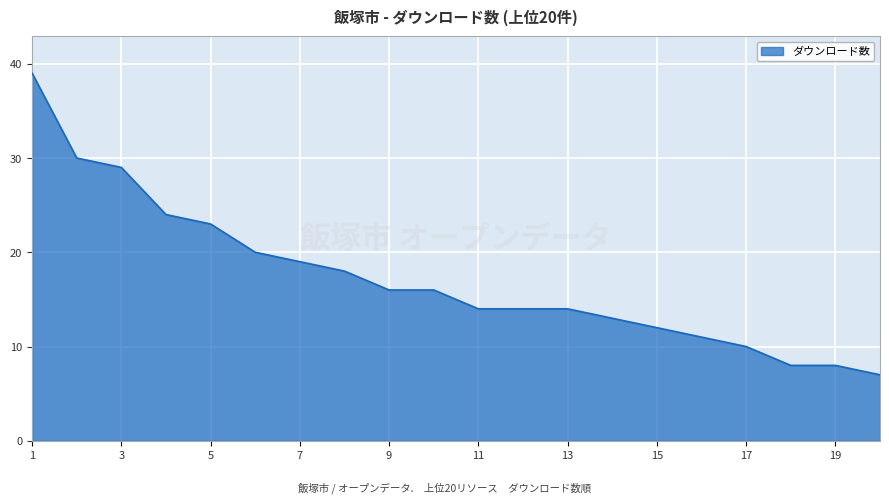

What is the greatest value displayed?

39